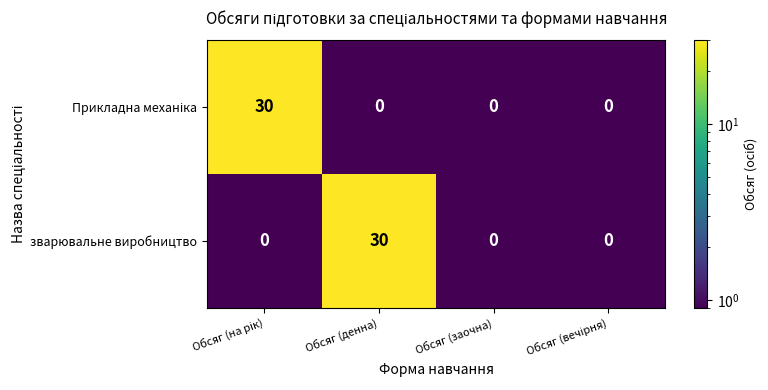

True or false: зварювальне виробництво has a value of -12 at Обсяг (заочна).

False